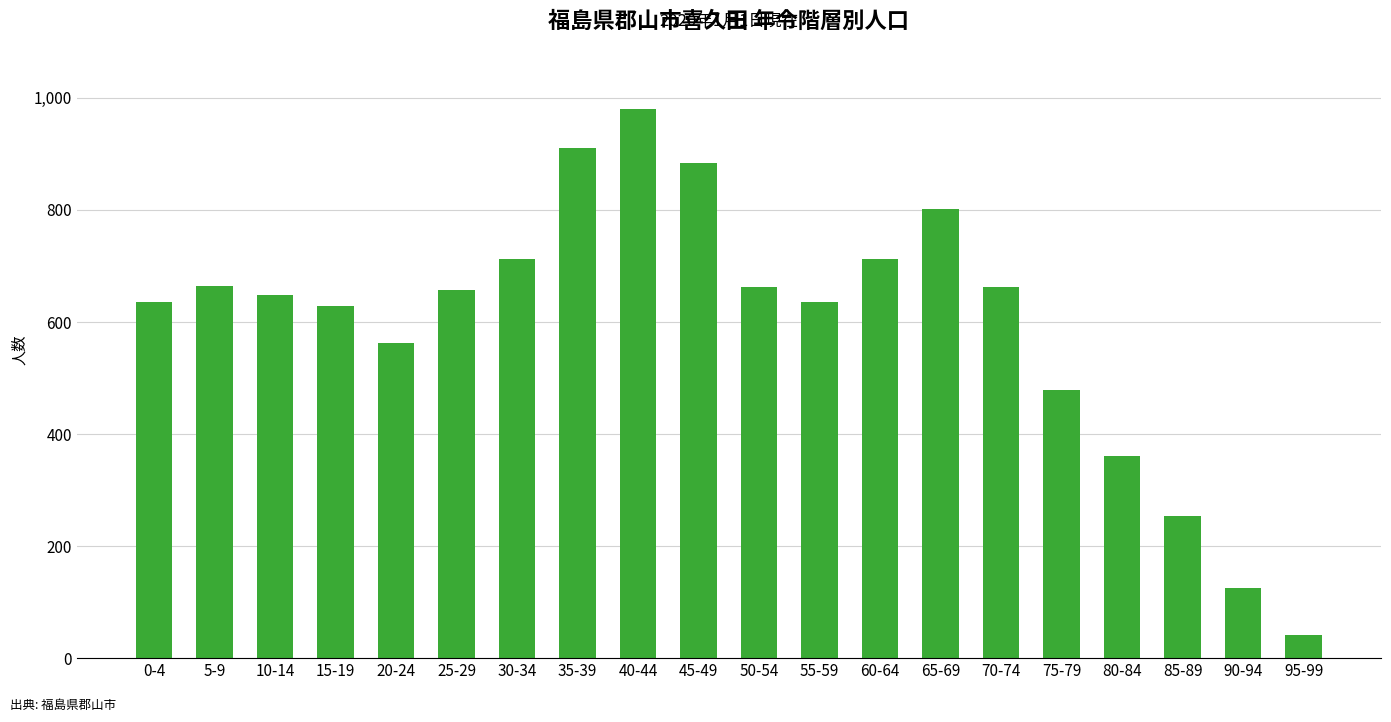

Which category has the highest value across all series?

40-44